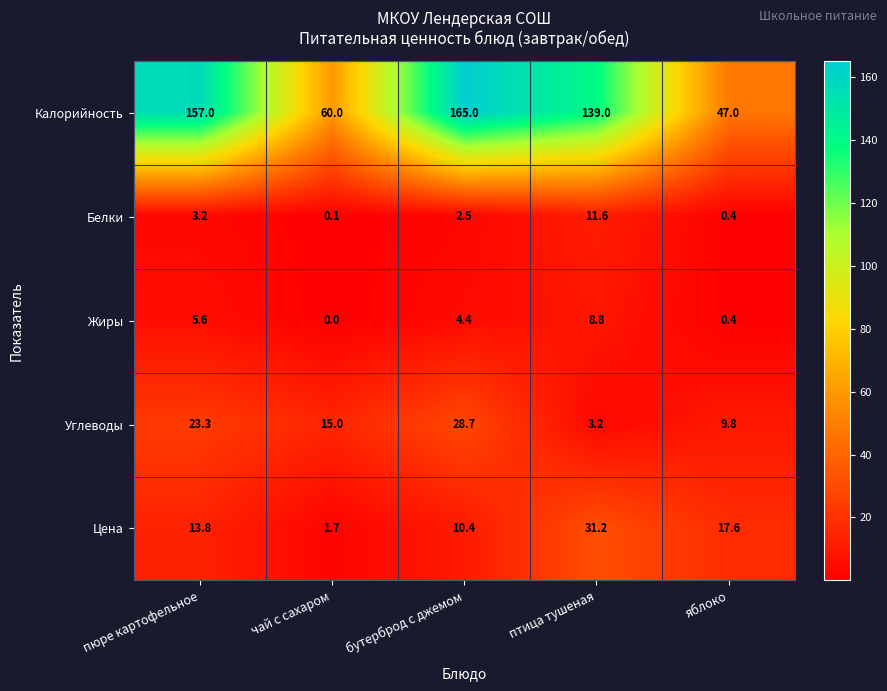

What is the difference between the highest and lowest values at бутерброд с джемом?

162.5